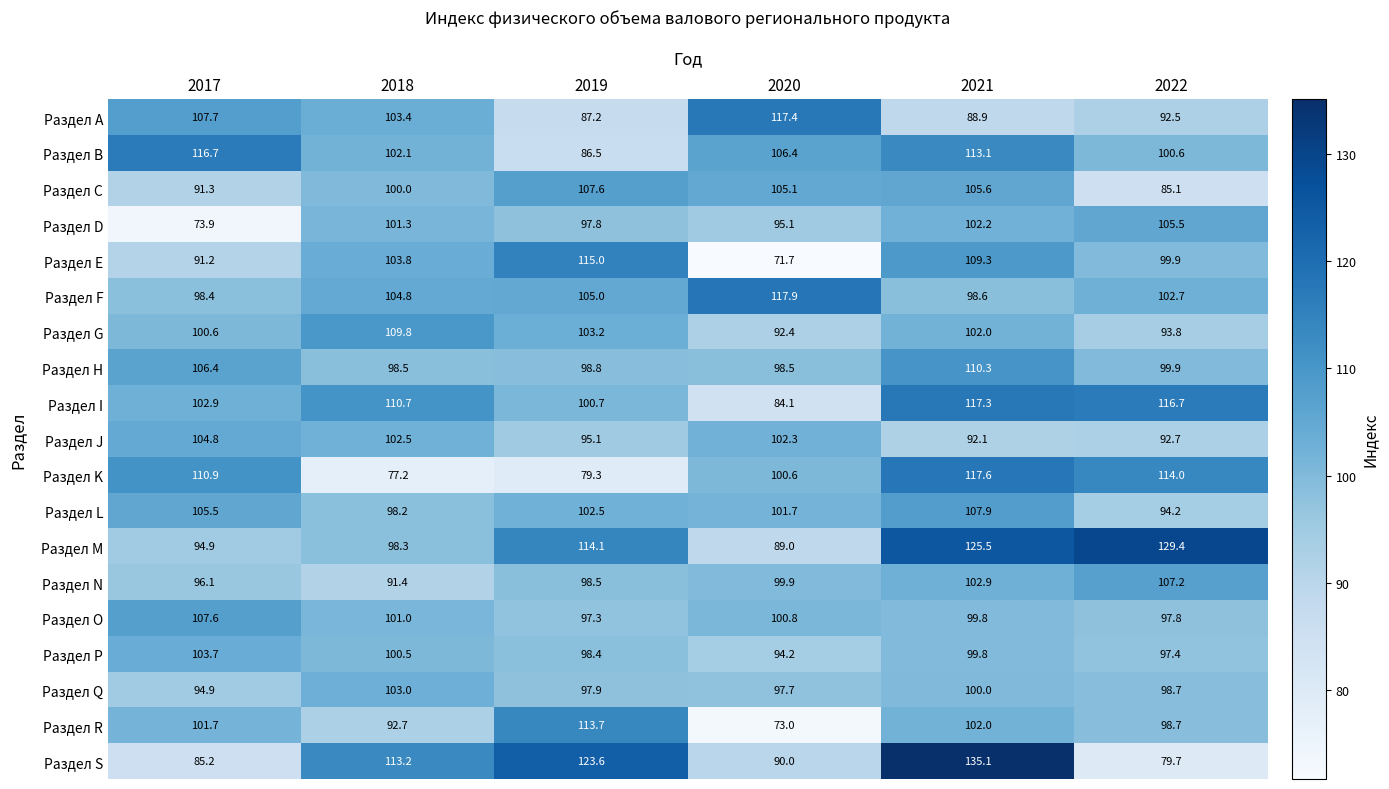

At which category does the chart reach its minimum across all series?

2020